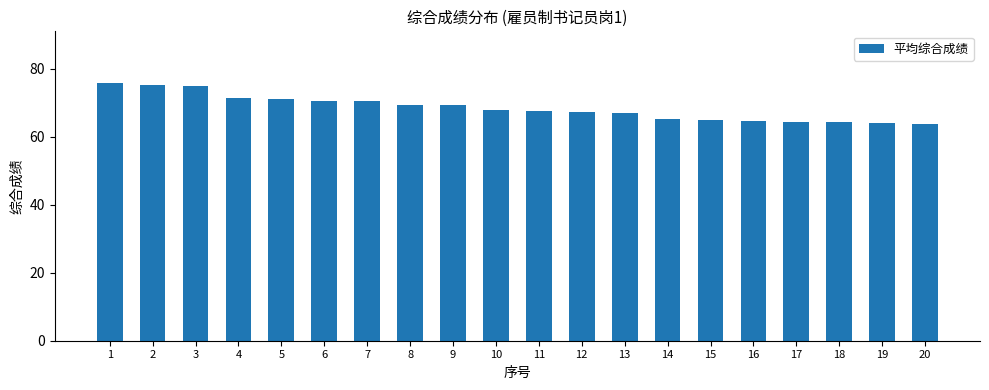

The chart shows a value of 63.7 at 20. True or false?

True